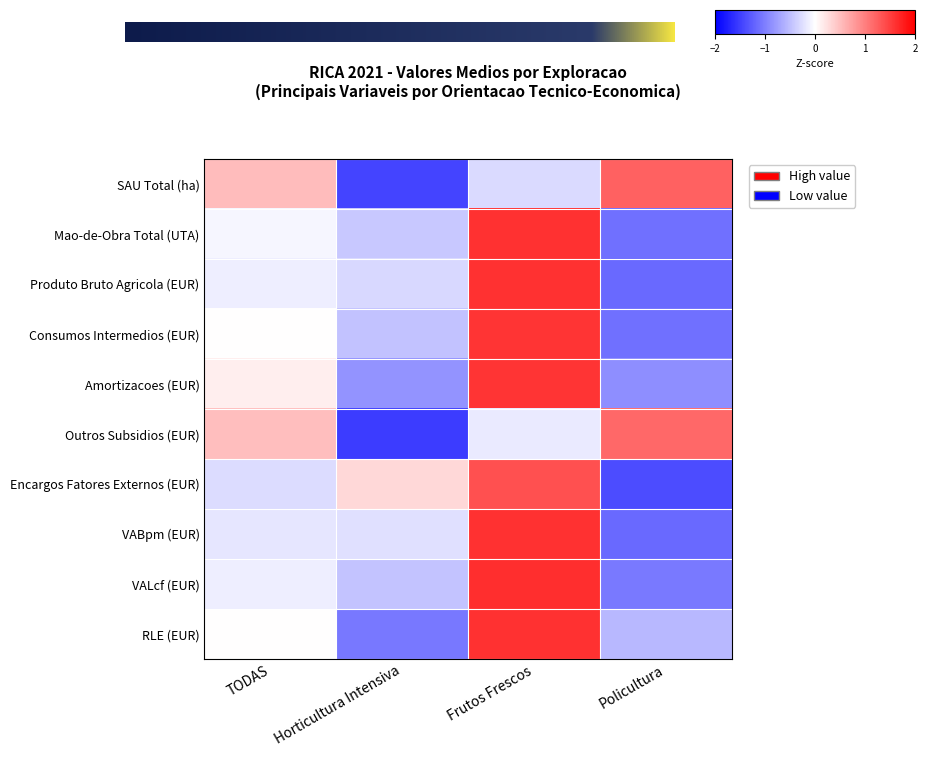

What is the difference between the maximum and minimum values in the VABpm (EUR) series?

2.8